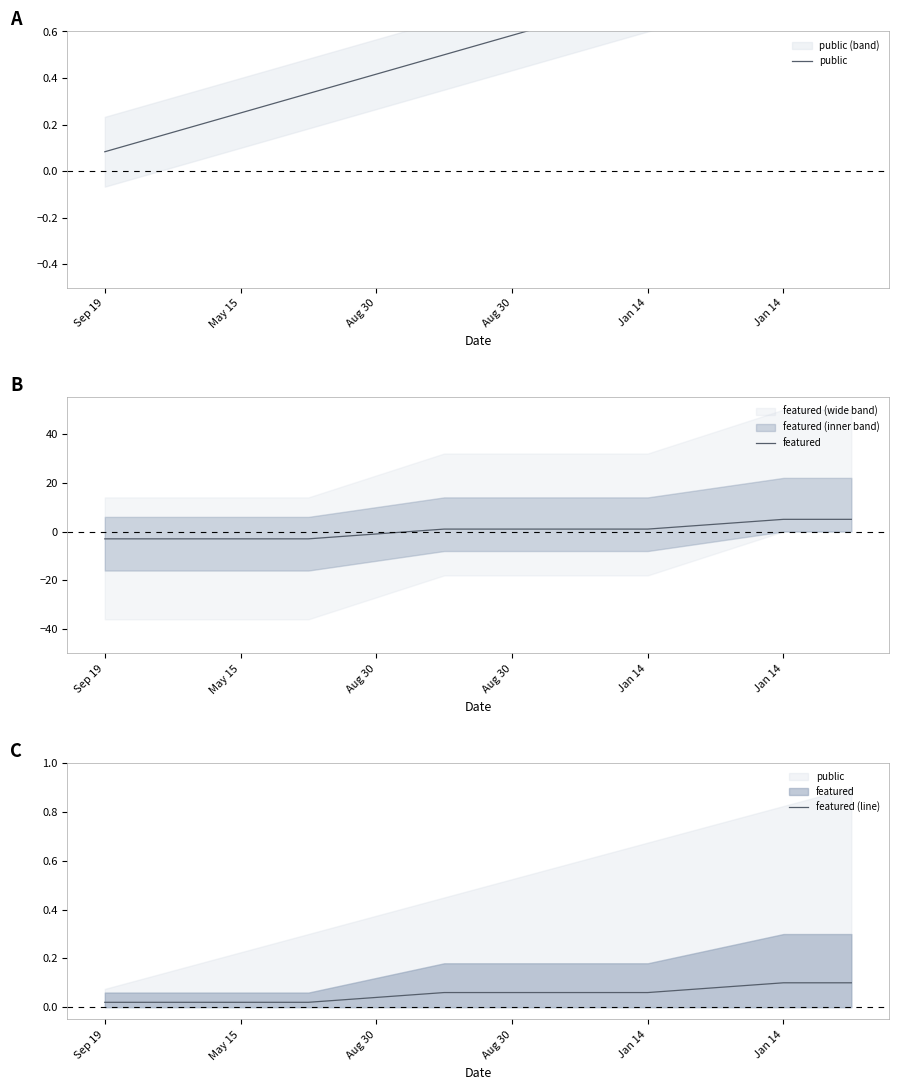

Which has a higher value, May 15 or Sep 19?

May 15